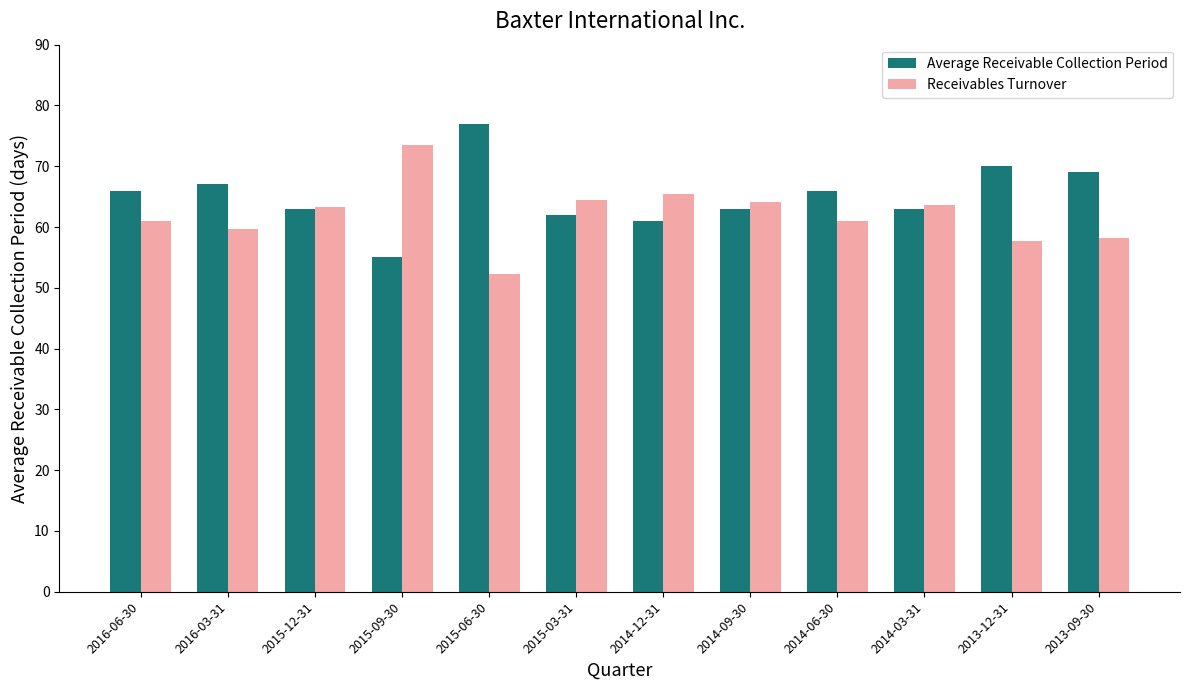

How many bars are there in total?

24